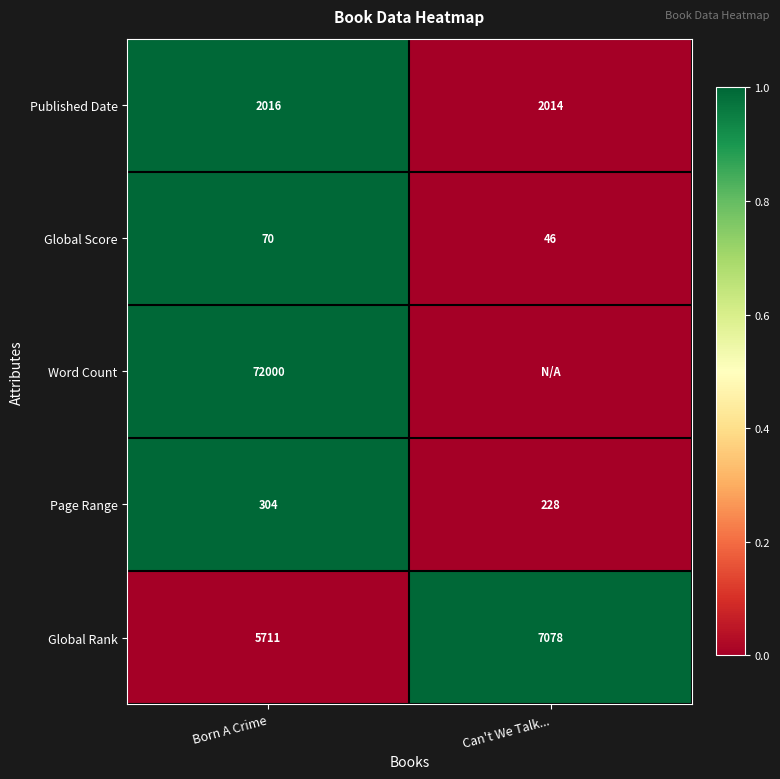

Is it true that Page Range equals 310 at Can't We Talk...?

False